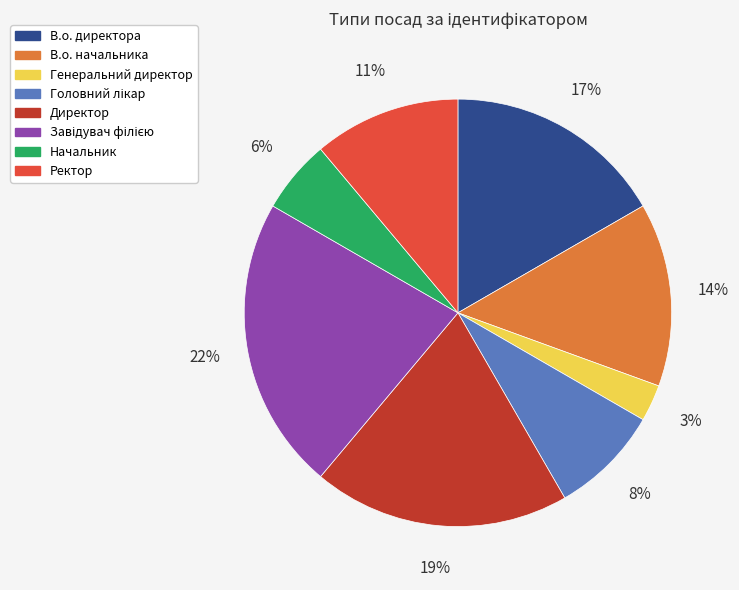

Between Генеральний директор and В.о. директора, which is larger?

В.о. директора